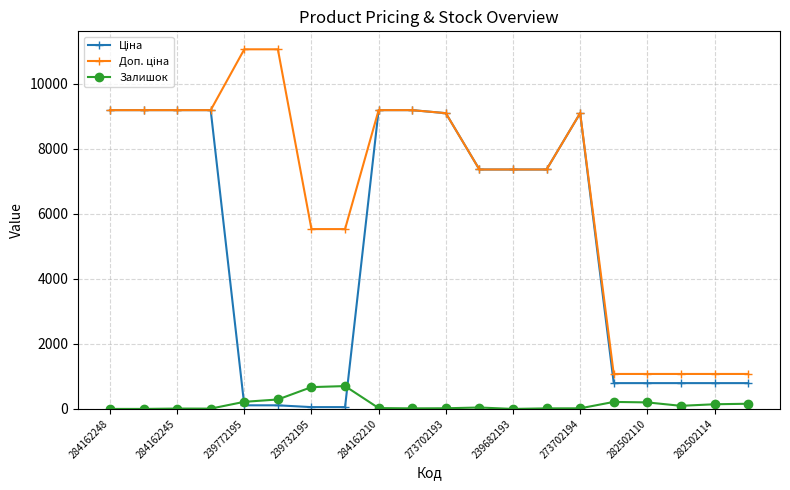

True or false: Залишок has more than 2 points higher than both neighbors.

True